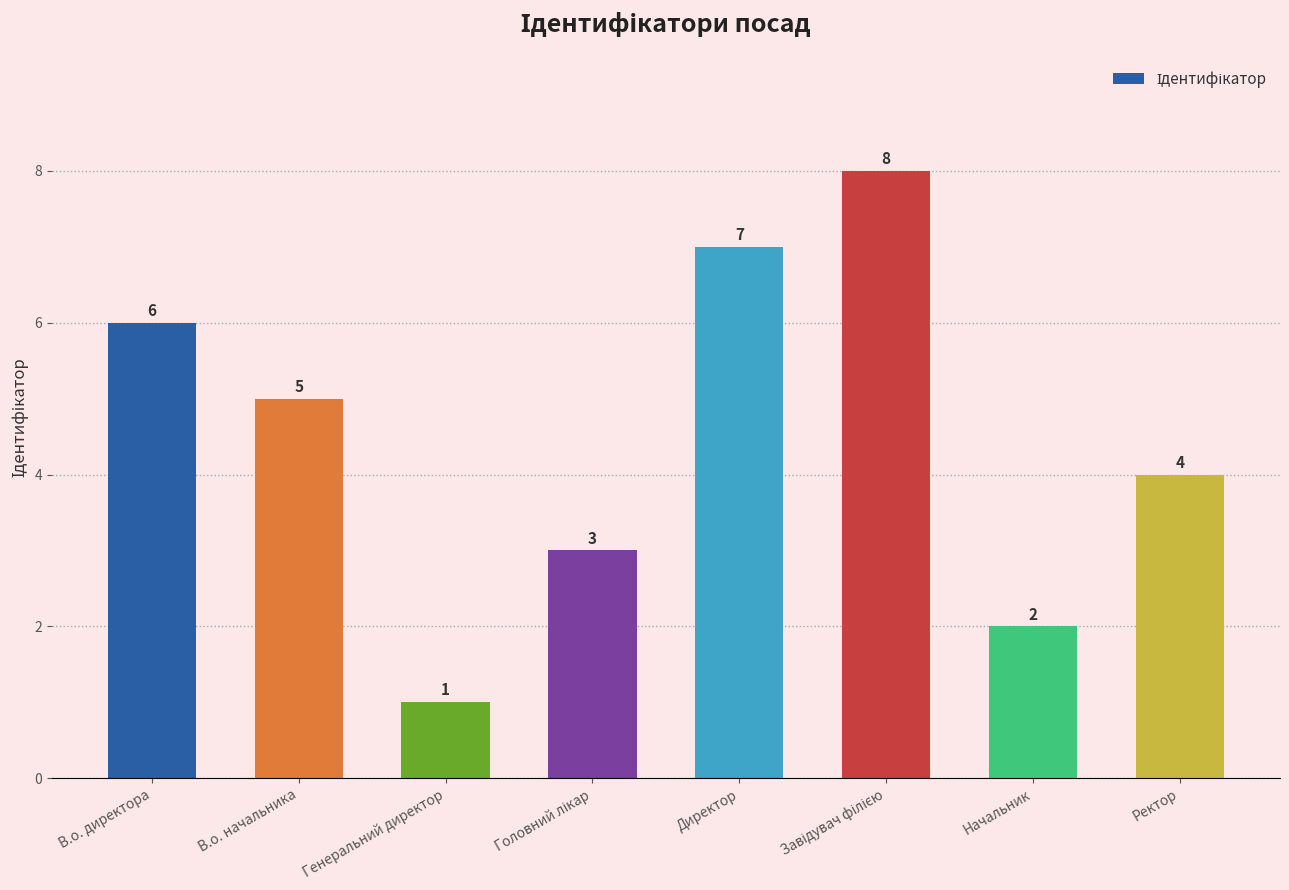

Reading left to right, list all the values displayed in this chart.

6	5	1	3	7	8	2	4